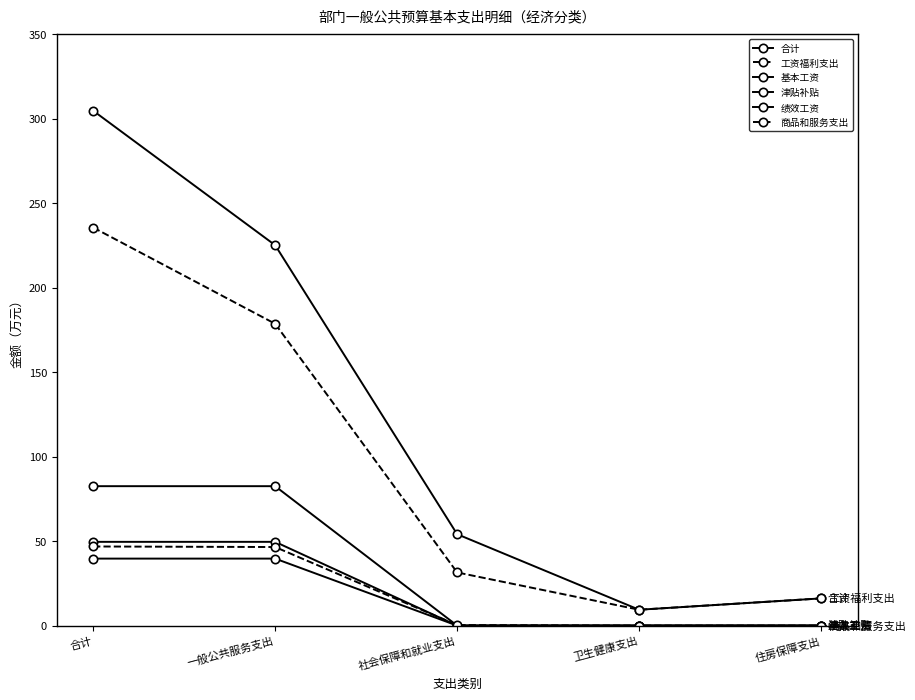

Does the chart have visible grid lines?

No